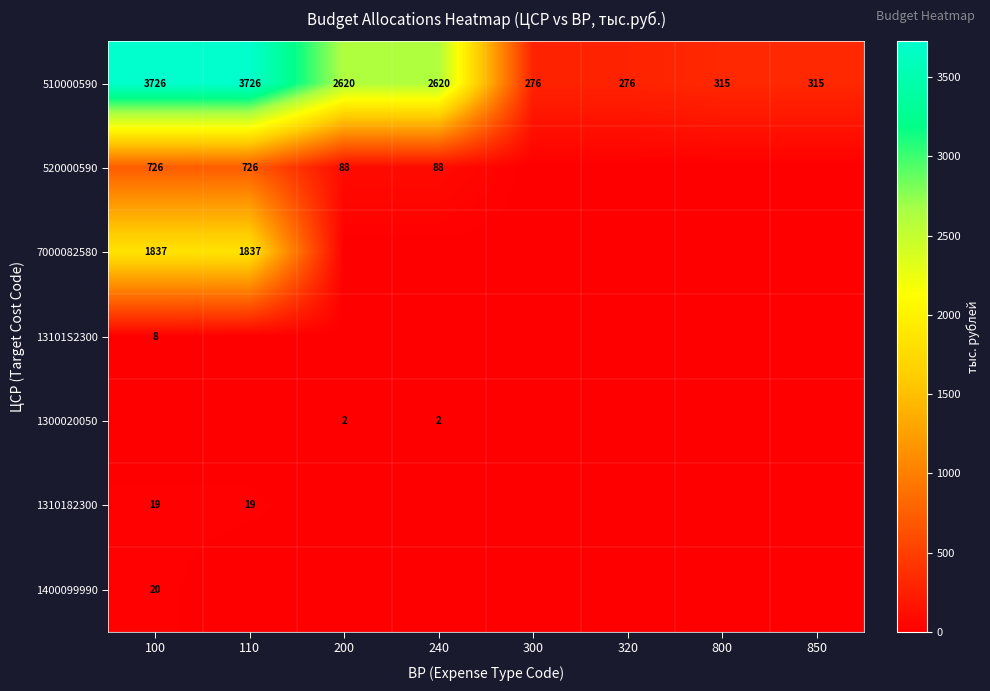

At which category is the sum across all series the highest?

100